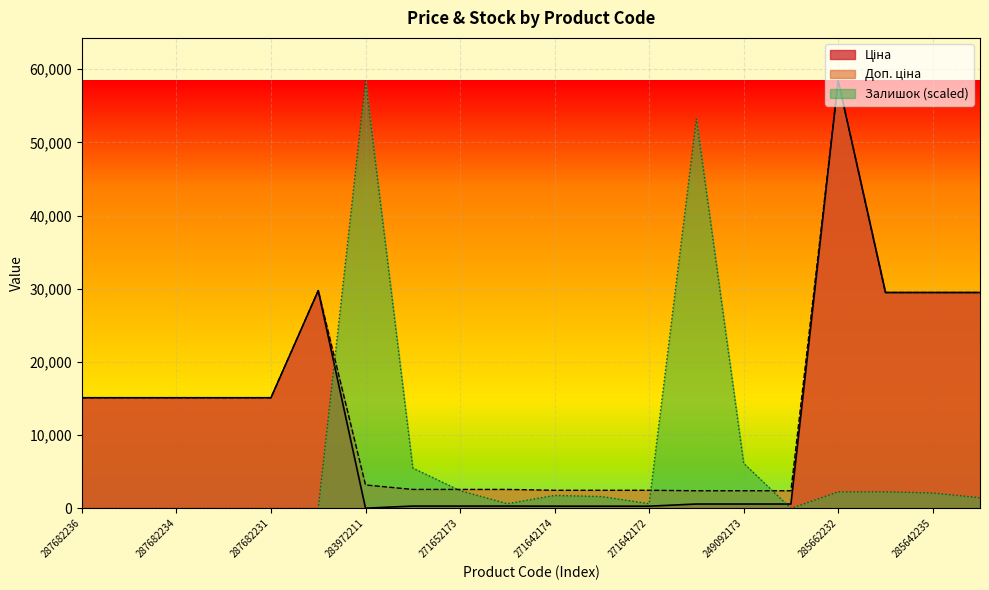

At 283972211, list the series in order from smallest to largest.

Ціна, Доп. ціна, Залишок